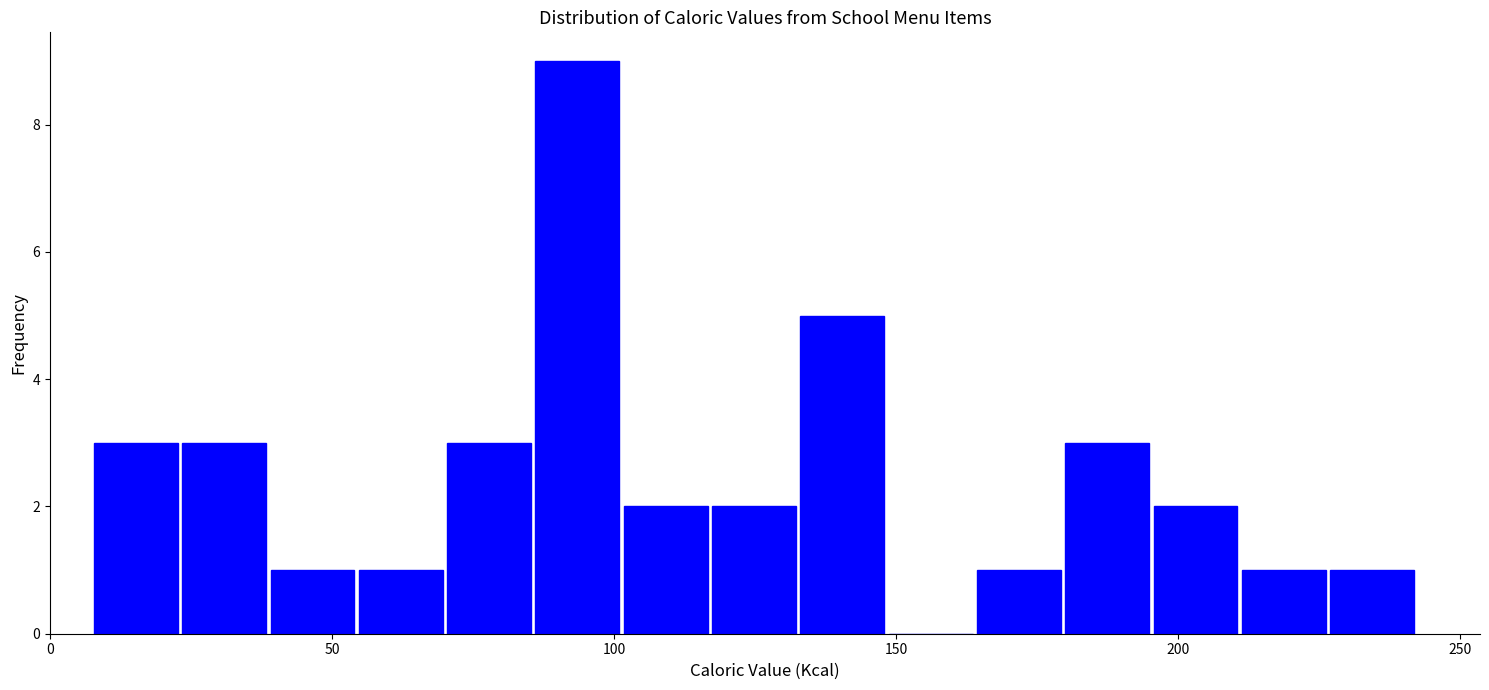

Read against the x-axis, roughly where is the centre of the tallest bar?

95